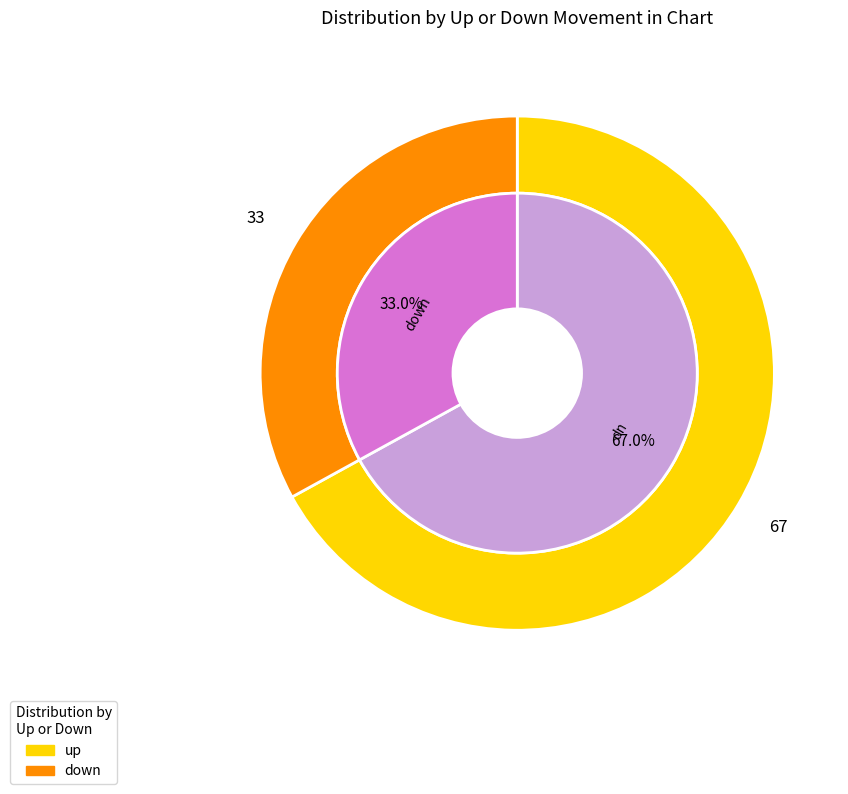

Rank the categories by value from lowest to highest.

down, up